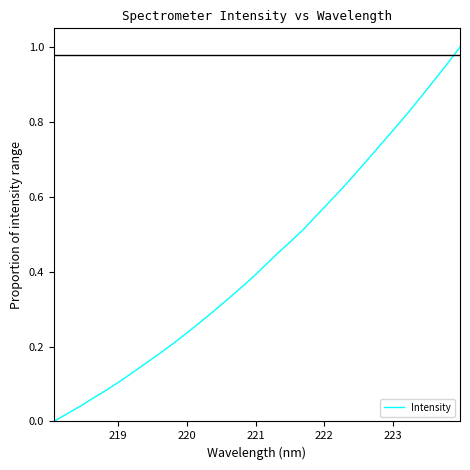

How many lines are shown in the chart?

1